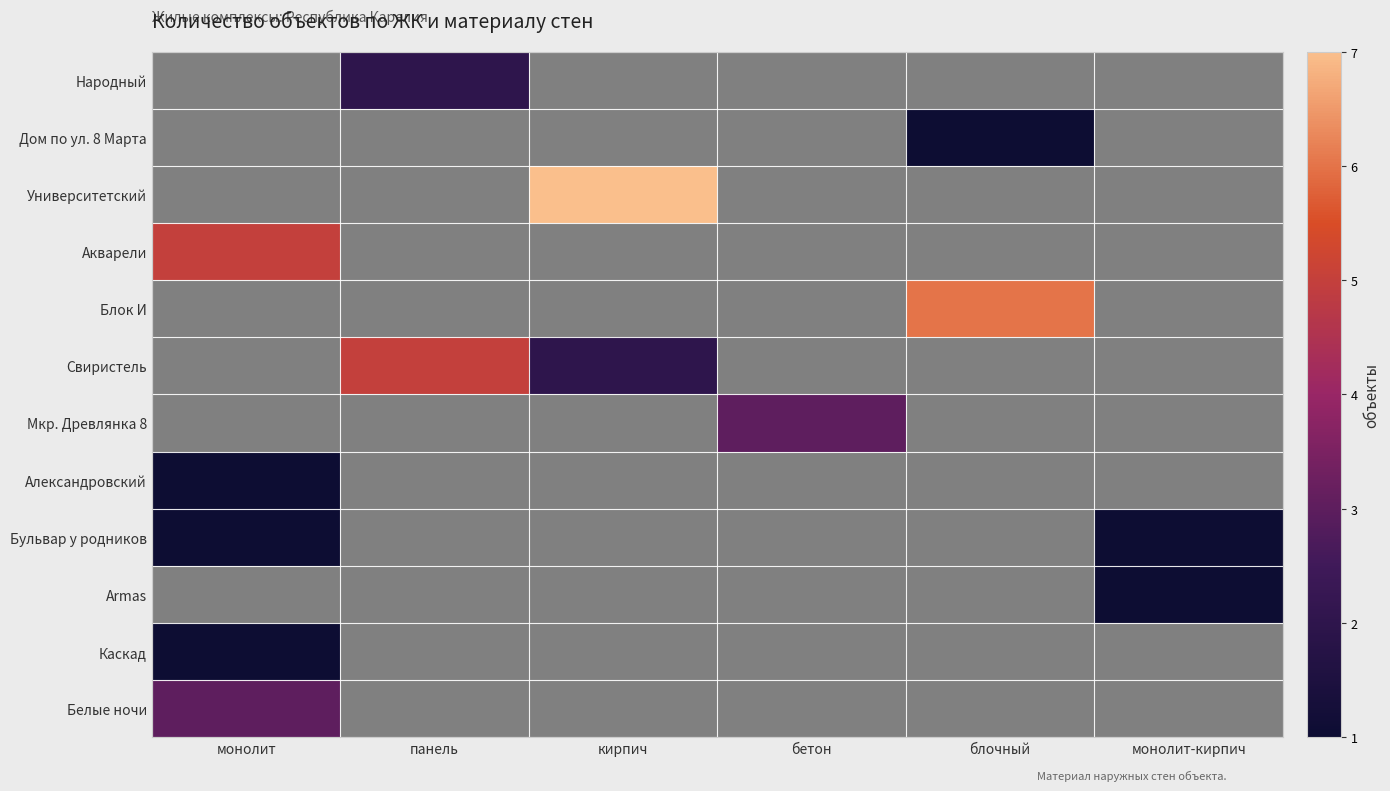

Which label corresponds to the largest value in the chart?

кирпич